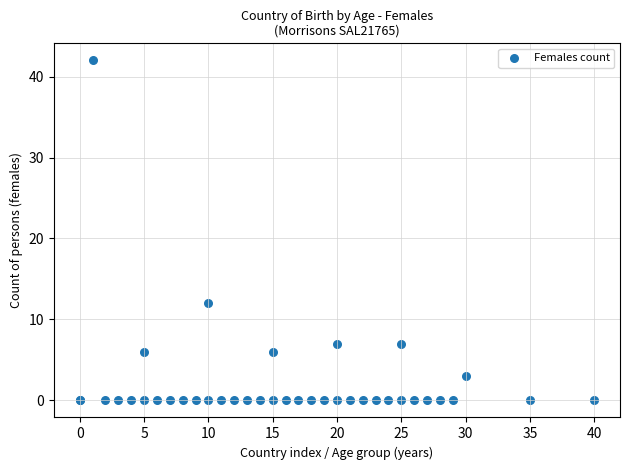

What Y value in the scatter plot is closest to 21?

12